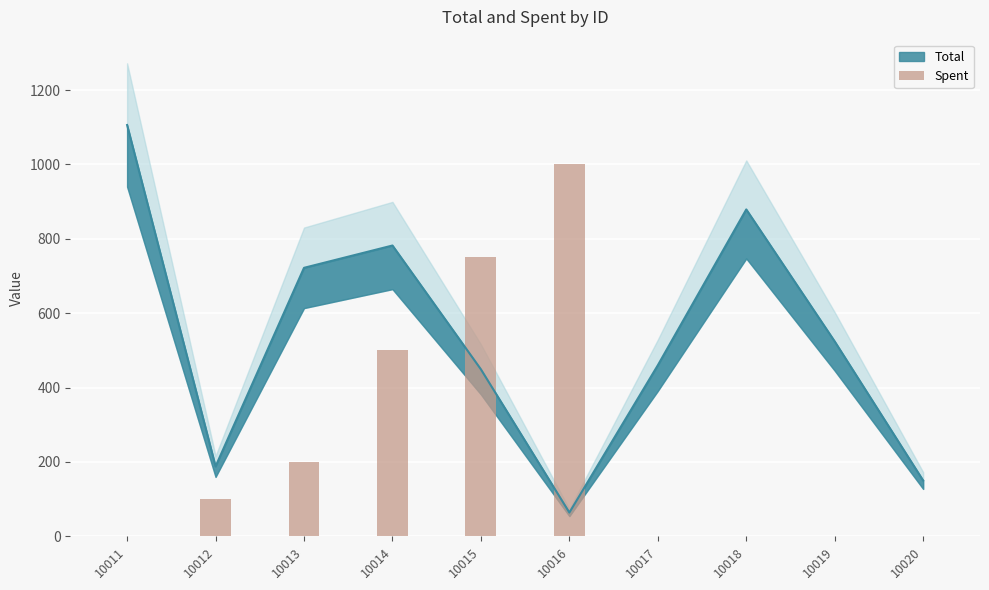

What is the difference between the values at 10019 and 10014?

500